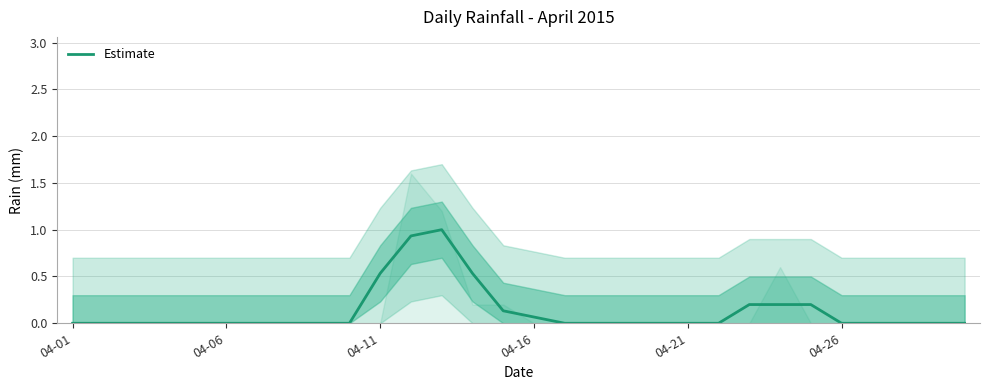

How many interior local peaks (higher than both neighbors) does the data have?

1